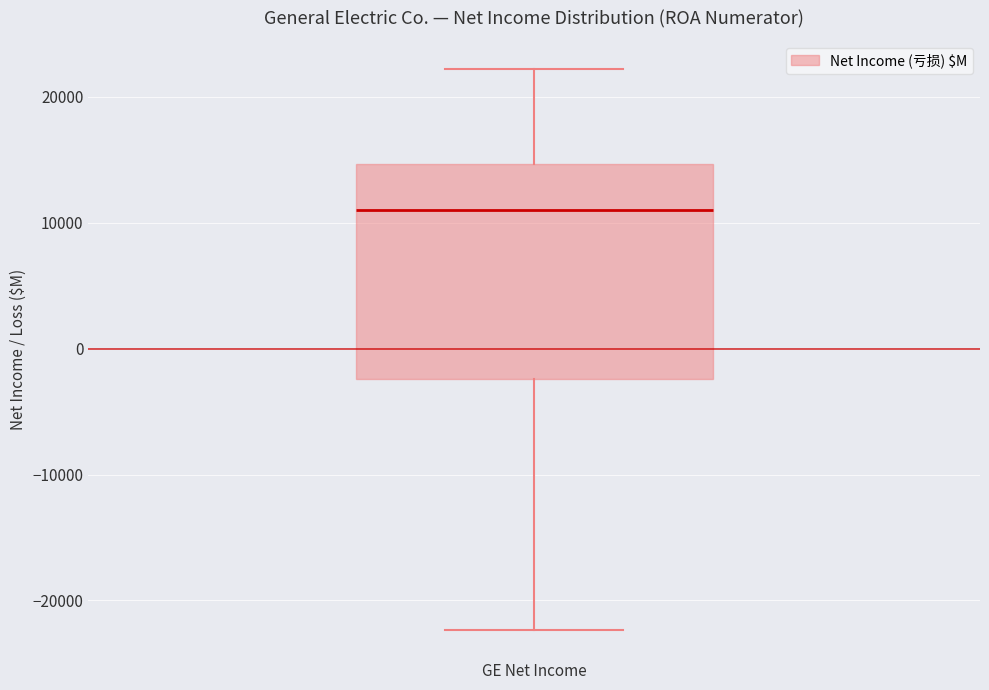

Read this box plot against the y-axis: the position of the median line, the range covered by the box, and the ends of both whiskers. The values are not printed on the chart, so give them approximately, as read against the axis.

median 11000, box -2000 to 15000, whiskers -22000 to 22000